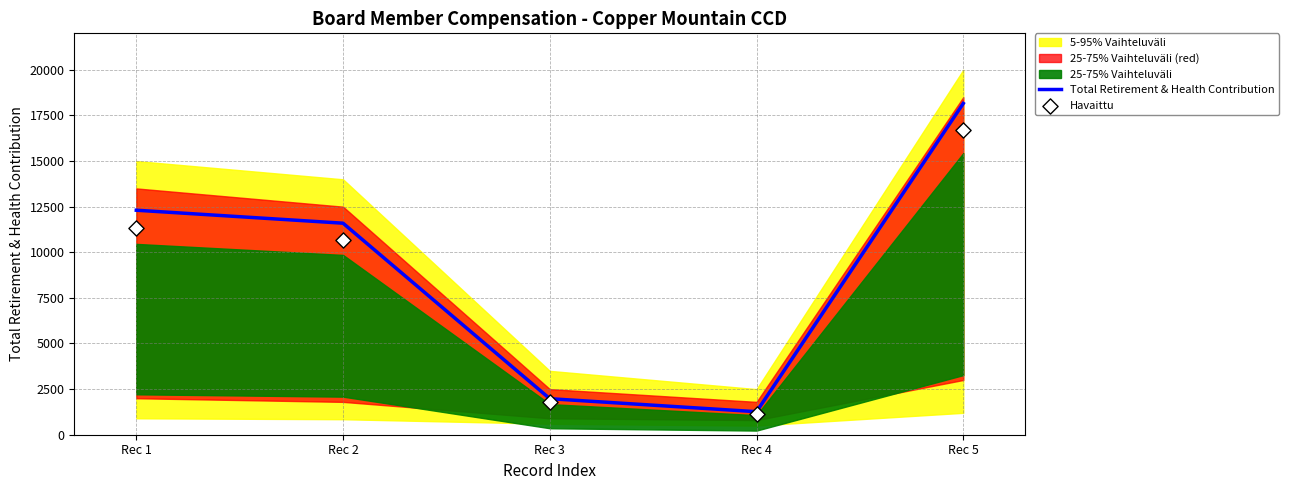

The value of Total Retirement & Health Contribution at Rec 3 is 596. True or false?

False